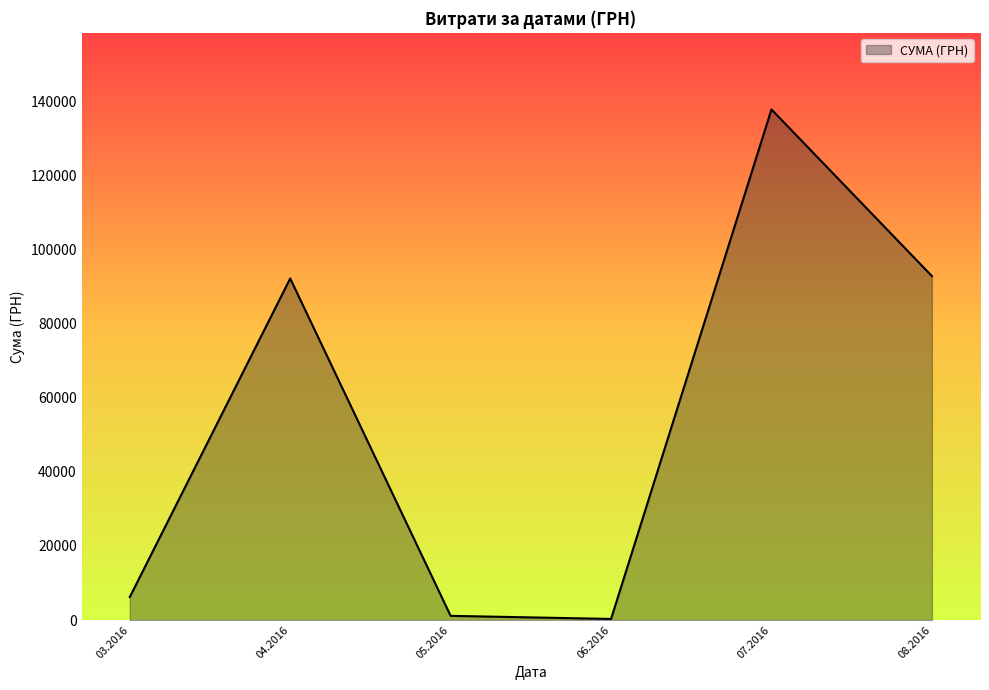

Is it true that the value at 04.2016 is 34684.8?

False